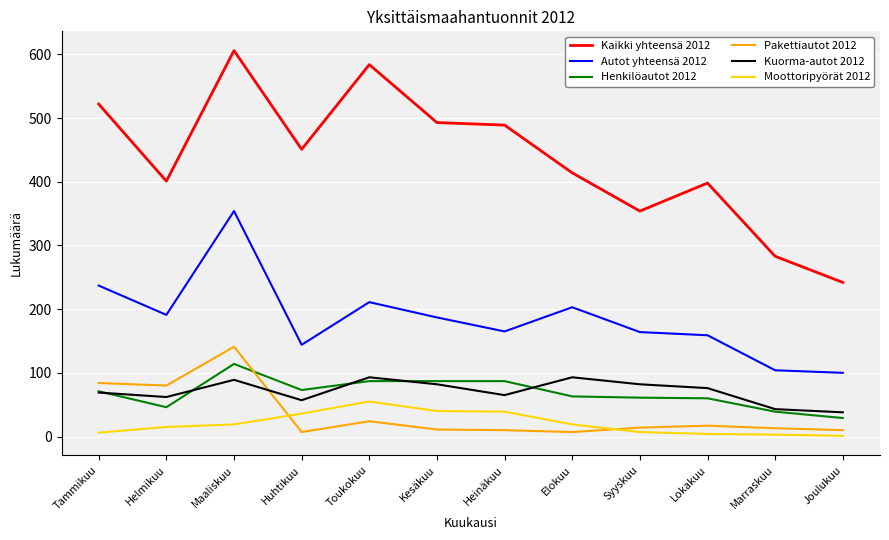

What is the difference between the second highest and second lowest values in the Pakettiautot 2012 series?

77